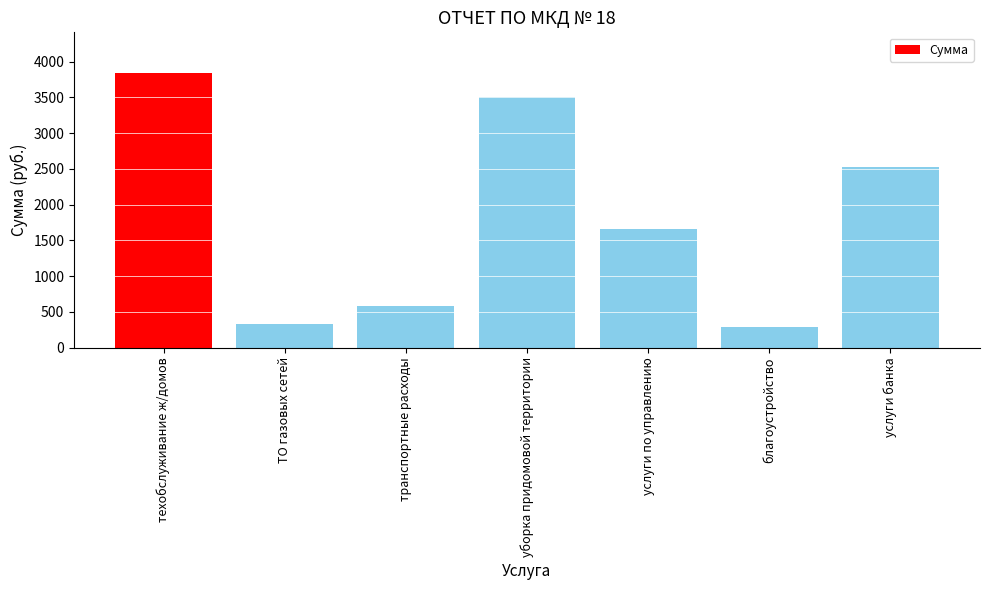

How many distinct data groups are displayed?

1